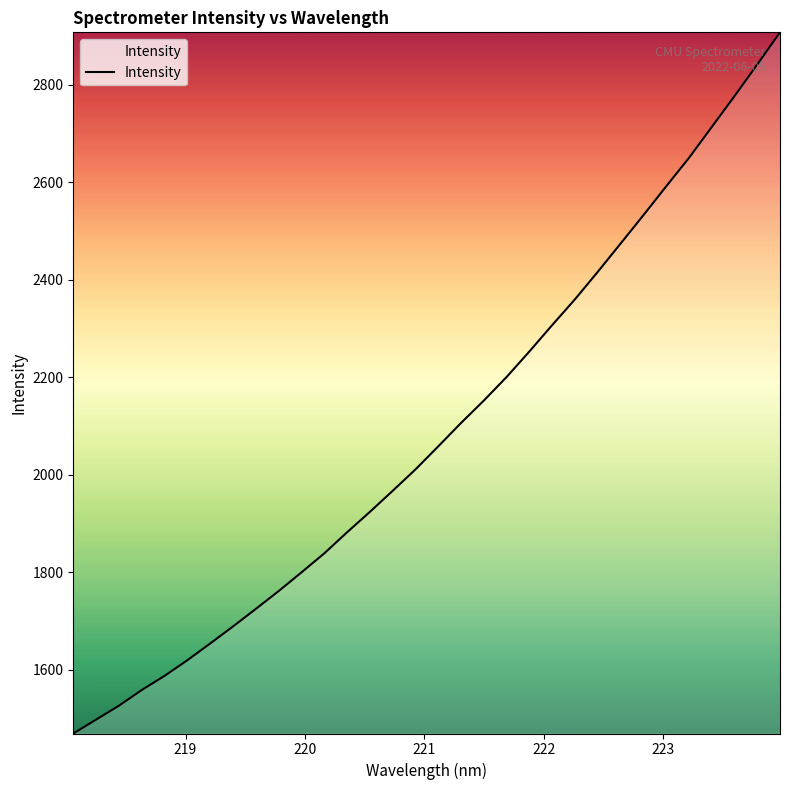

What is the difference between the maximum and minimum values?

1438.3